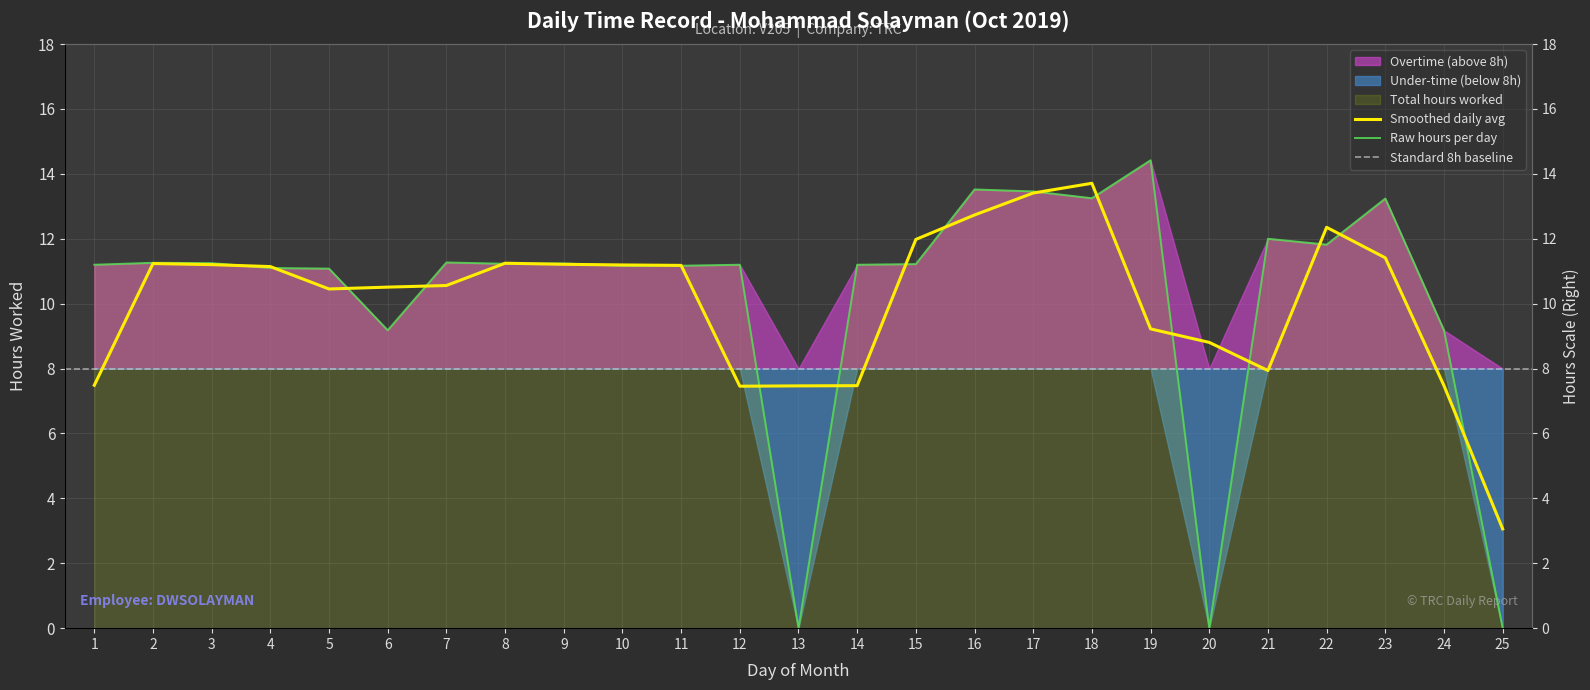

Does the chart have visible grid lines?

Yes